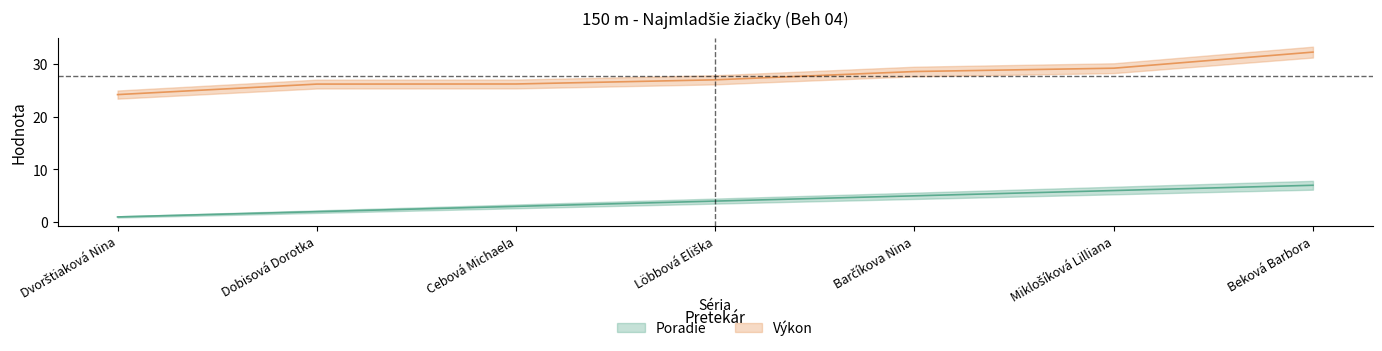

True or false: Poradie and Výkon intersect in this chart.

False